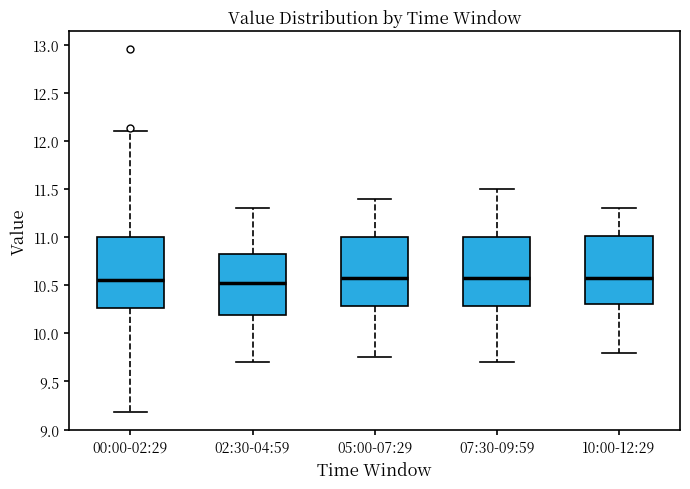

Where is the upper edge of the box for 05:00-07:29 on the y-axis? The values are not printed on the chart, so give them approximately, as read against the axis.

11.00